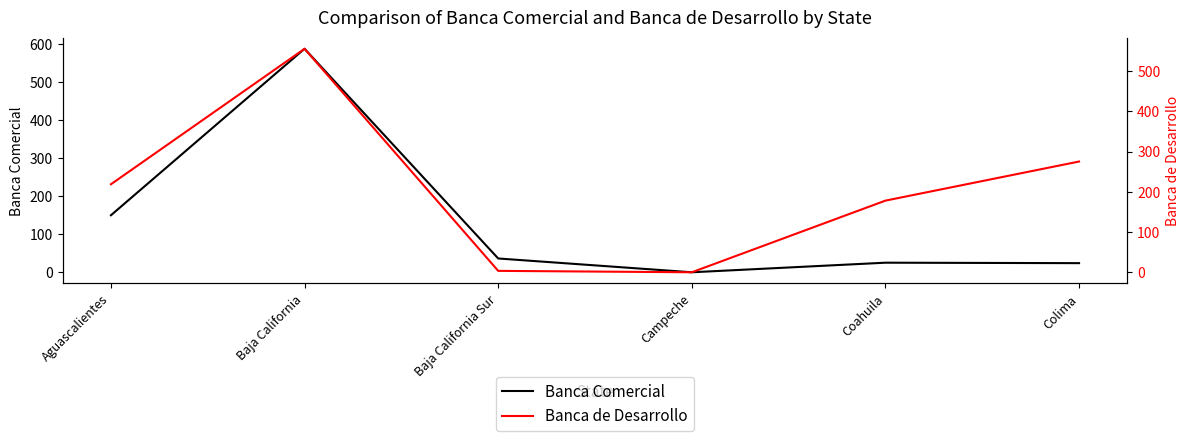

How many data points in Banca Comercial are above 36?

3